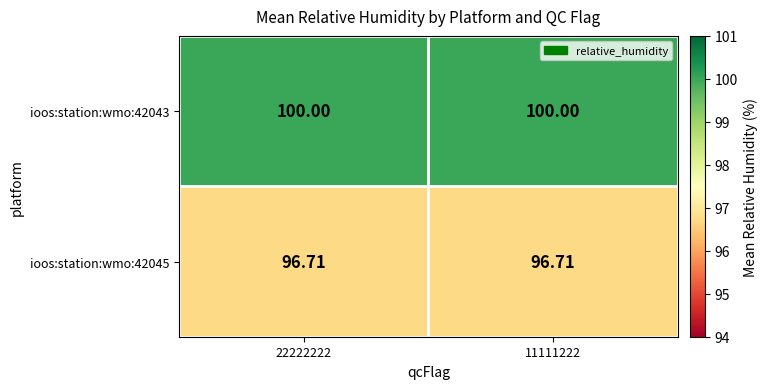

Is the value of ioos:station:wmo:42043 at 11111222 greater than the value of ioos:station:wmo:42045 at 22222222?

Yes